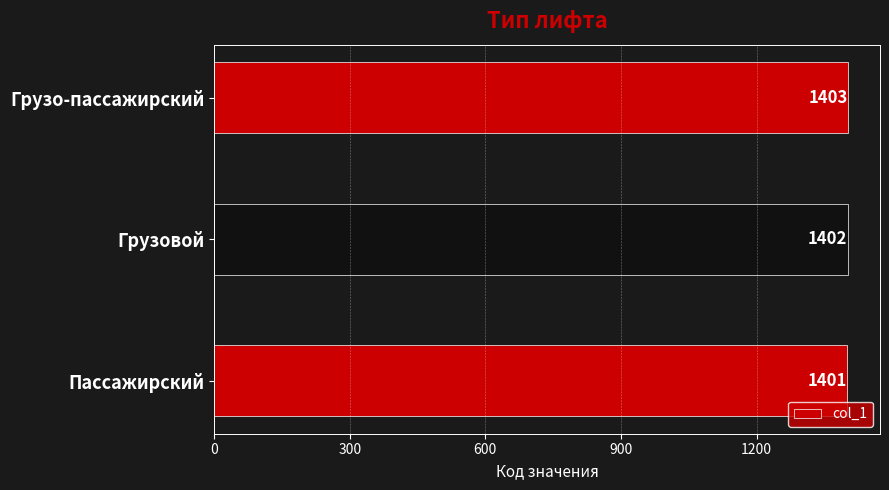

Approximately how many times larger is the value at Пассажирский compared to Грузо-пассажирский?

1.0